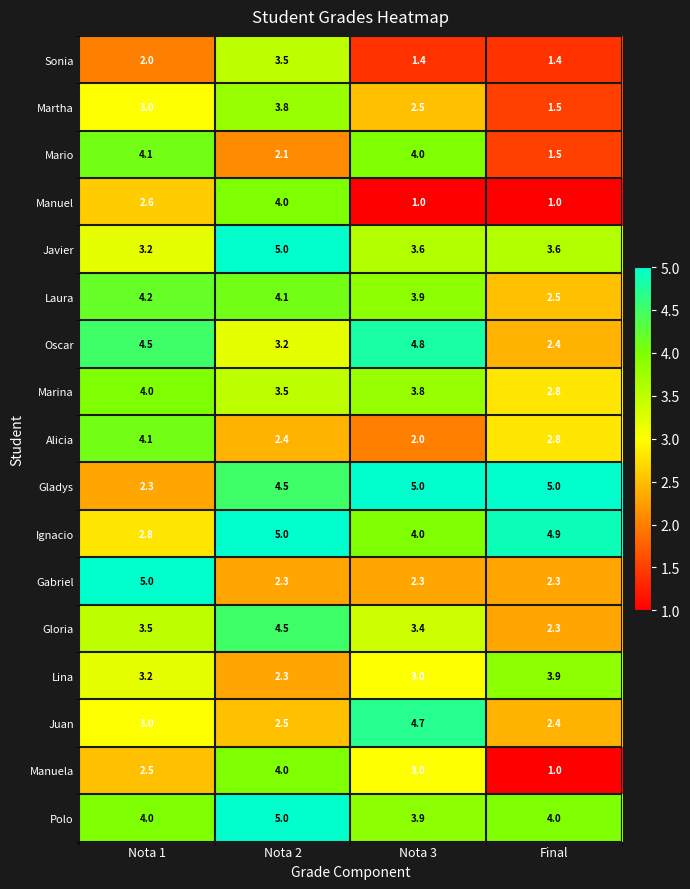

Where does the Laura series first go above 4?

Nota 1